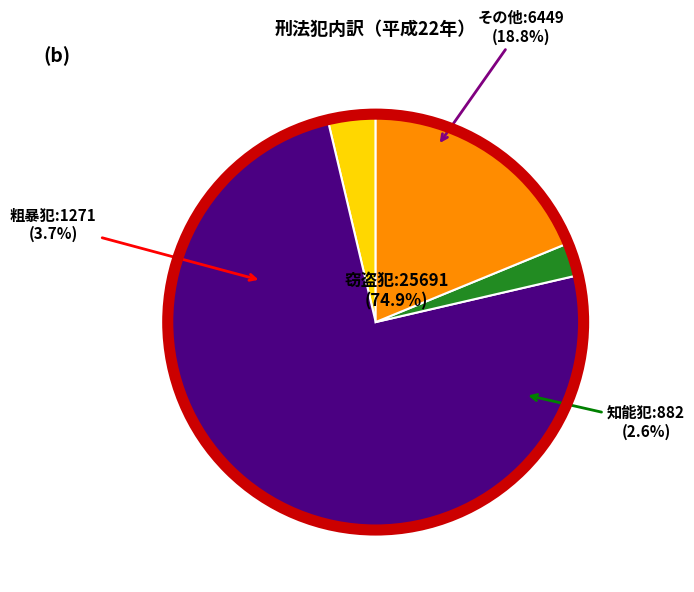

To the nearest percent, what is the difference between the 粗暴犯 and その他 slice percentages?

15%